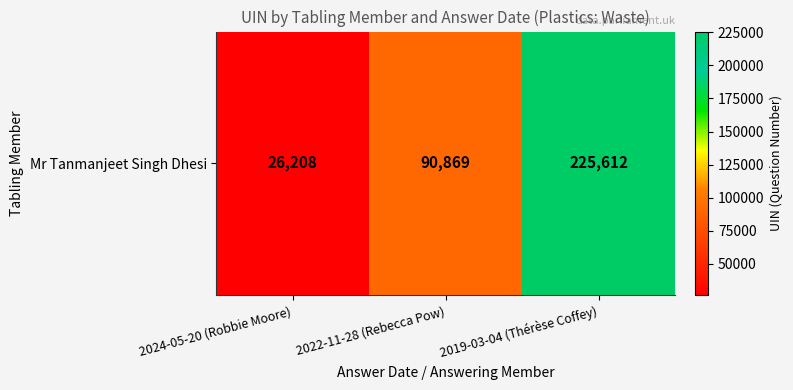

Which label corresponds to the largest value in the chart?

2019-03-04 (Thérèse Coffey)